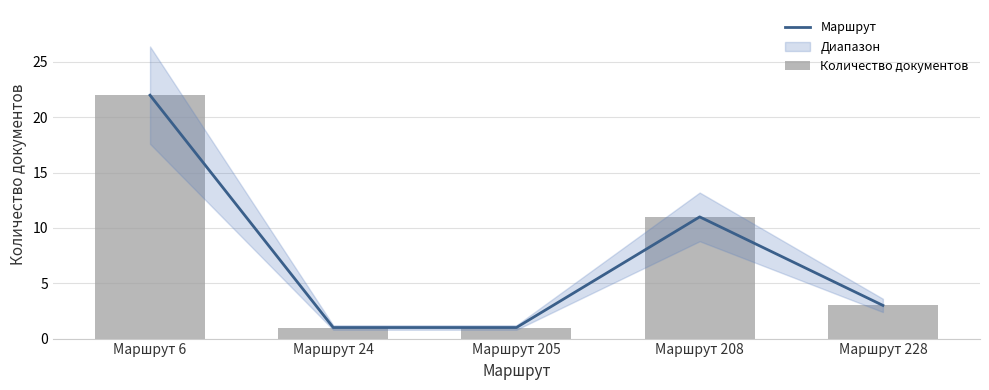

Rank the series at Маршрут 228 from highest to lowest value.

Маршрут, Количество документов